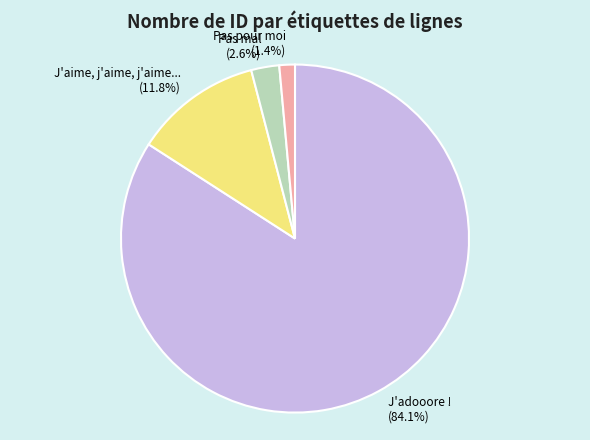

The Pas pour moi slice represents 1% of the pie. True or false?

True